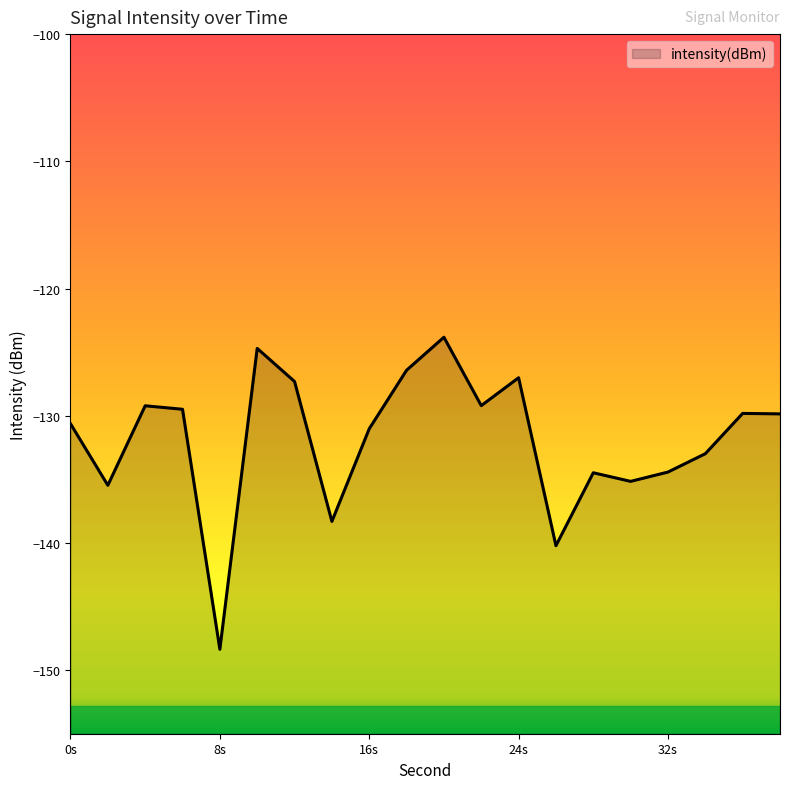

Is it true that the value at 0s is -130.6?

True